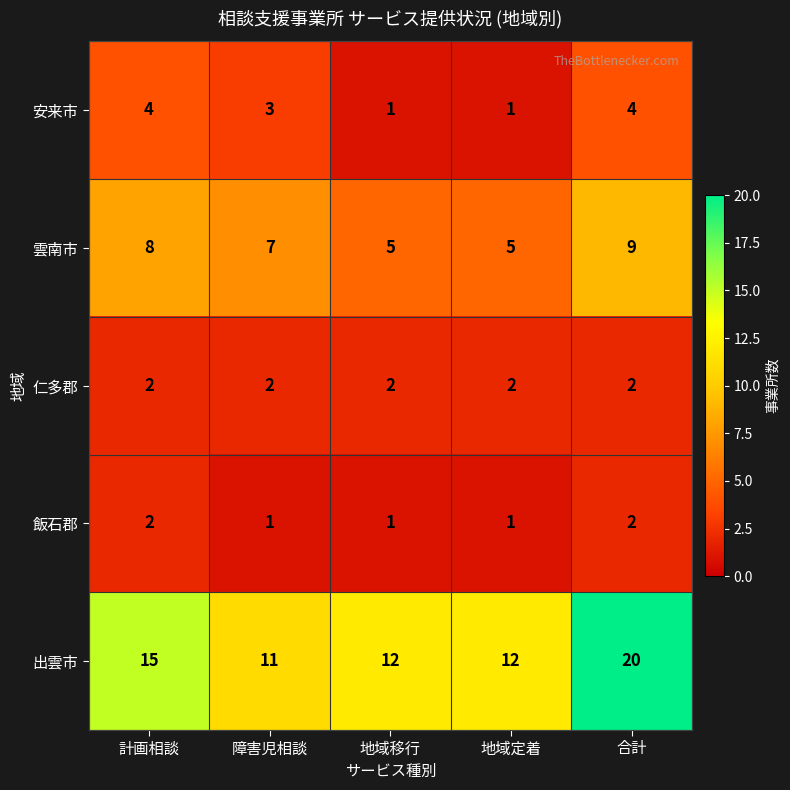

What is the highest value of the 出雲市 series?

20